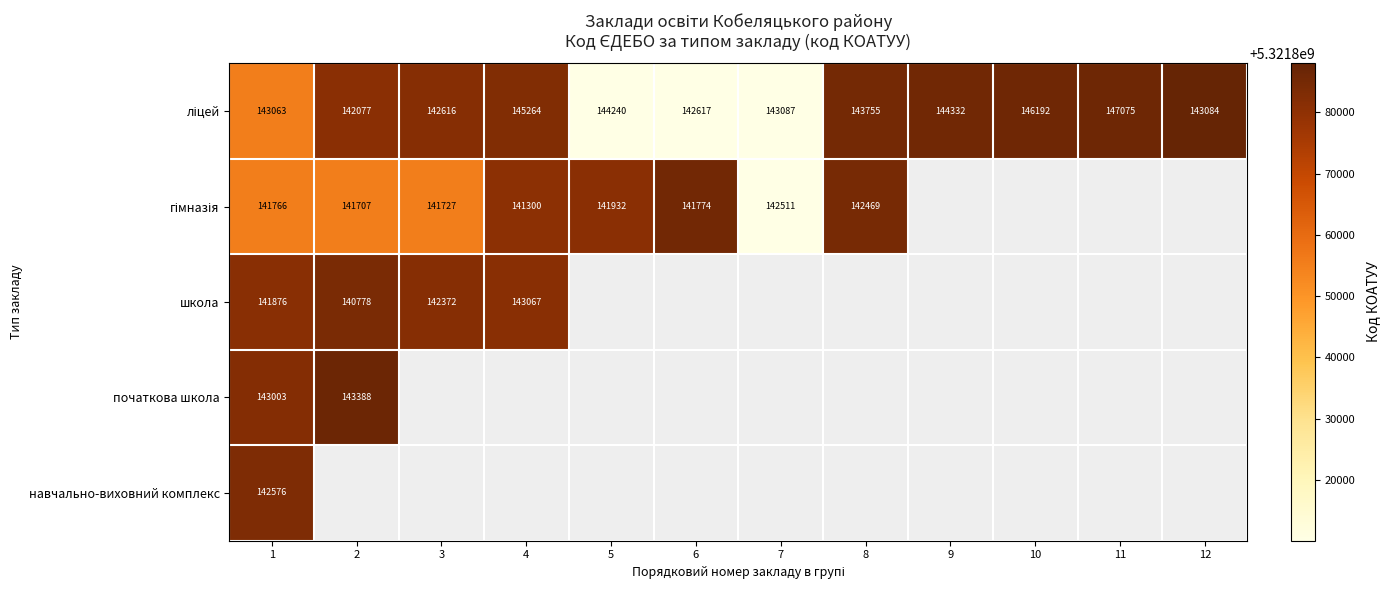

What is the difference between the школа values at 2 and 1?

1098